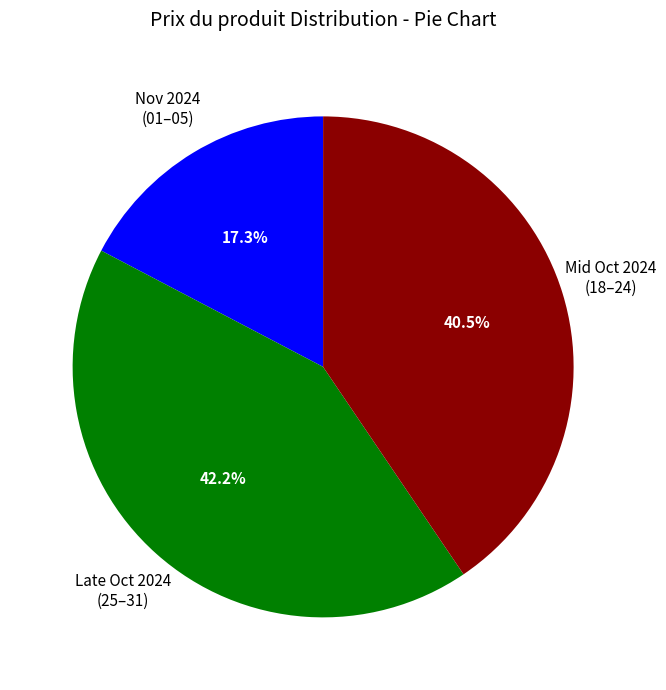

What is the ratio of the value at Mid Oct 2024 (18–24) to the value at Nov 2024 (01–05)?

2.3